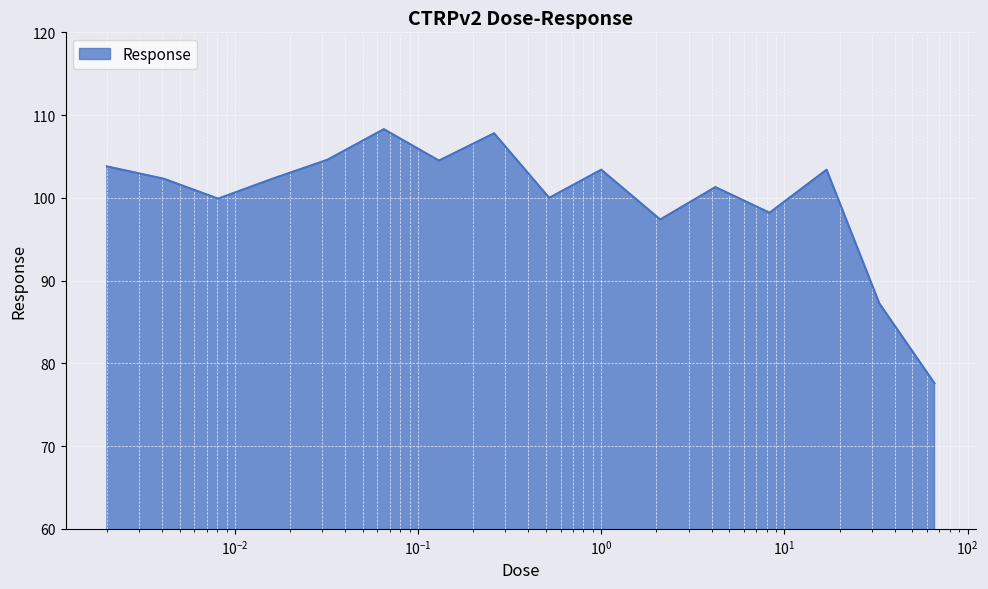

What is the minimum value shown in the chart?

77.6